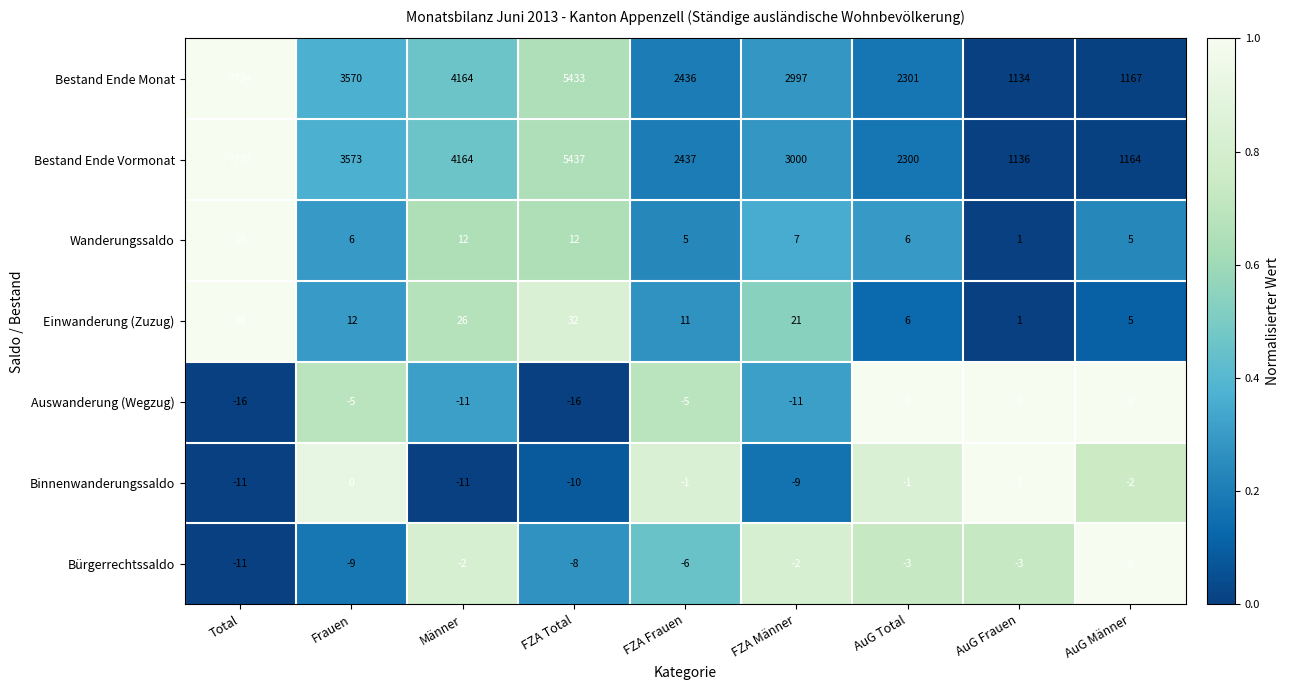

Is the value of Binnenwanderungssaldo at AuG Männer greater than the value of Bestand Ende Vormonat at AuG Männer?

No